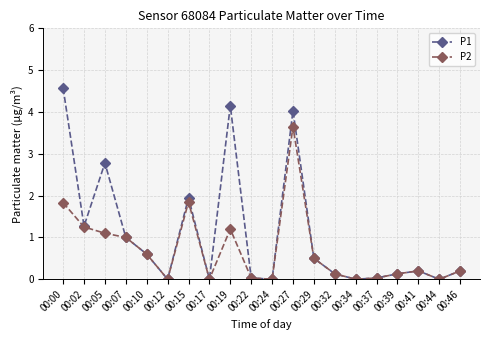

Rank the series by their maximum value, from highest to lowest.

P1, P2